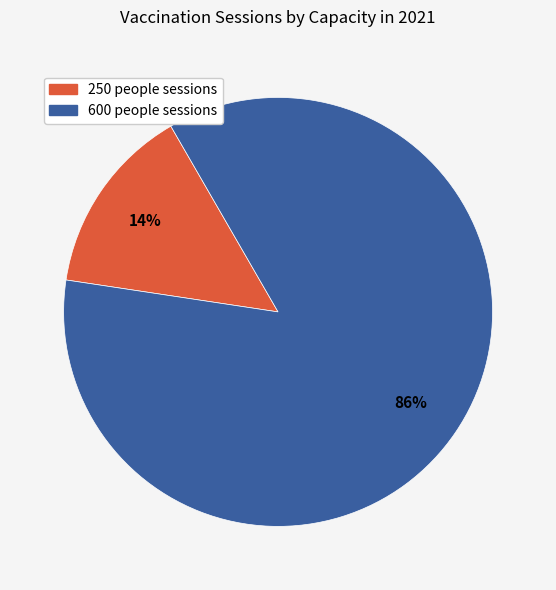

Does any single category account for the majority?

Yes